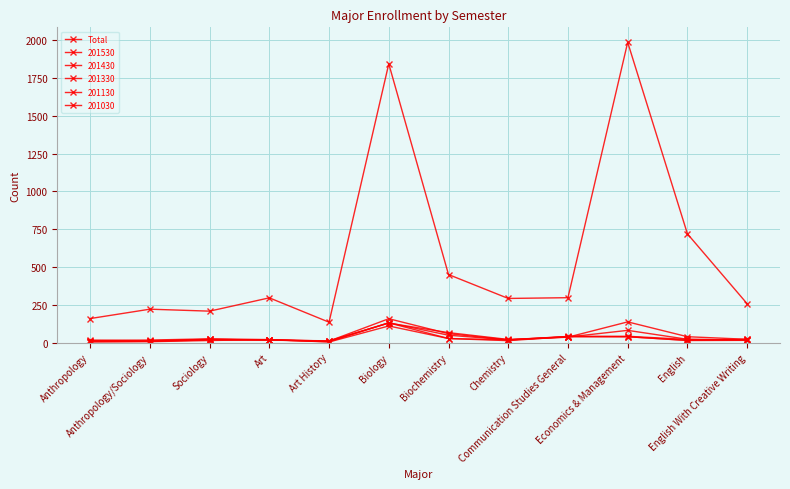

Is this an area chart (filled region under the line)?

No